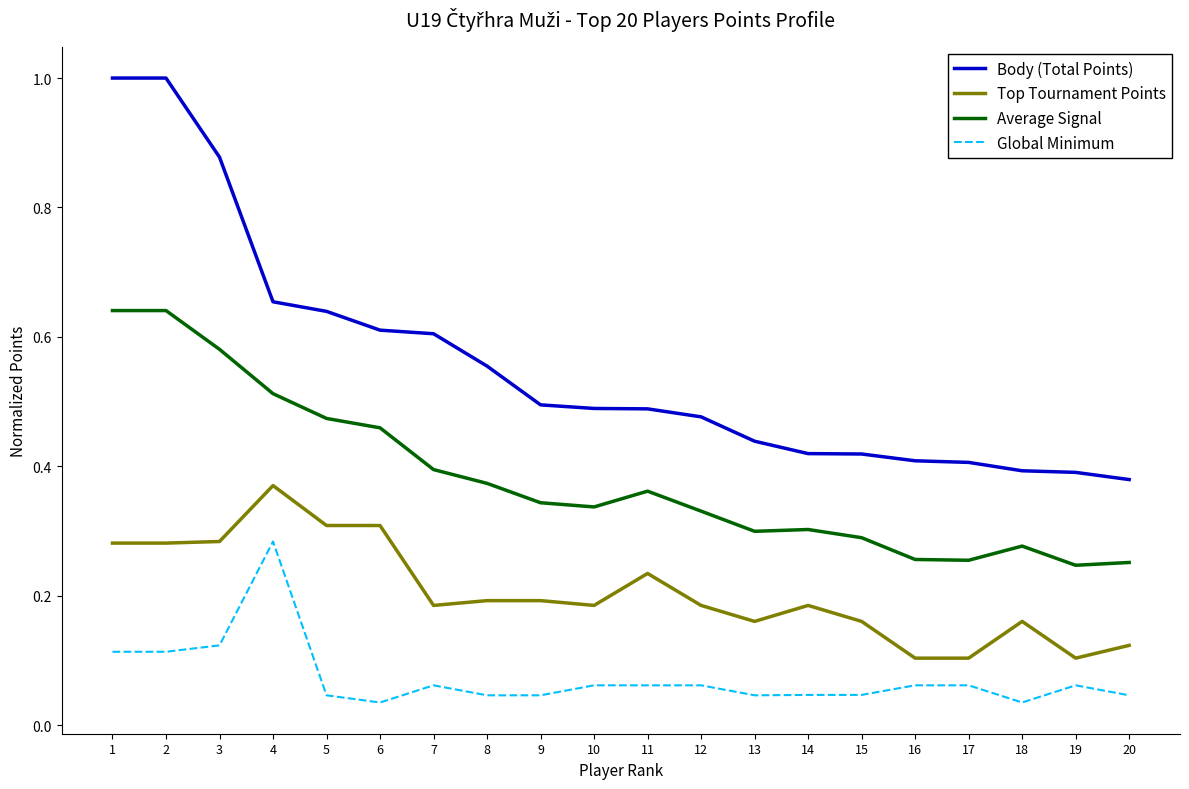

Where is the first local maximum for Global Minimum?

4